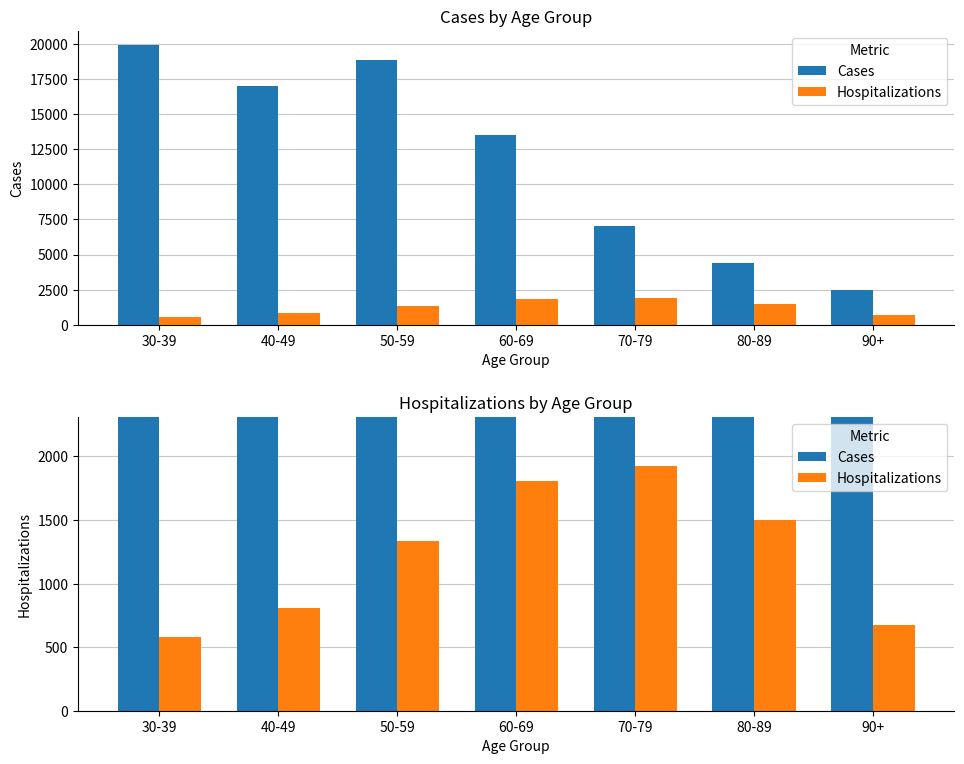

Reading left to right, extract all data points from this chart.

Cases: 19957	17043	18883	13524	7037	4373	2453
Hospitalizations: 576	805	1333	1804	1925	1498	677